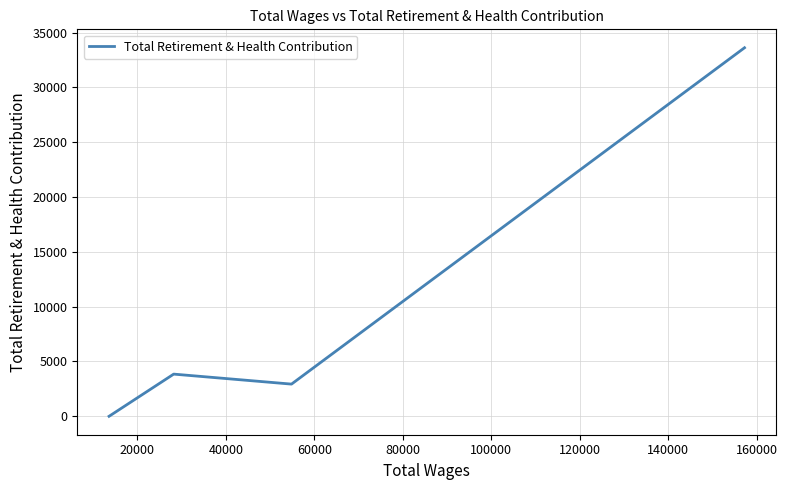

Count the number of data series in this chart.

1